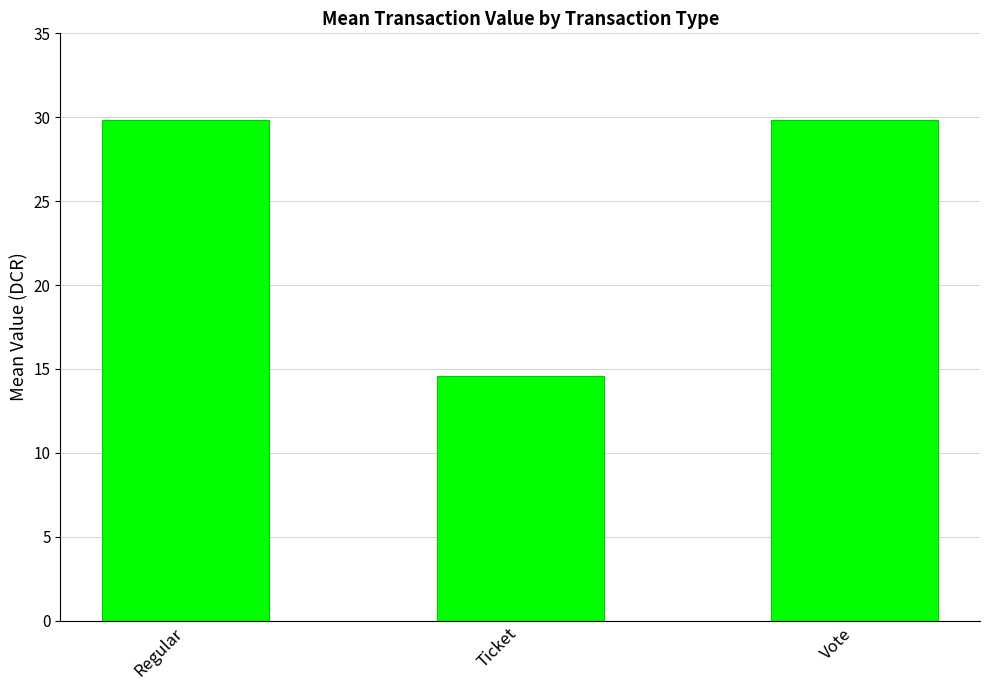

Which has a higher value, Regular or Ticket?

Regular